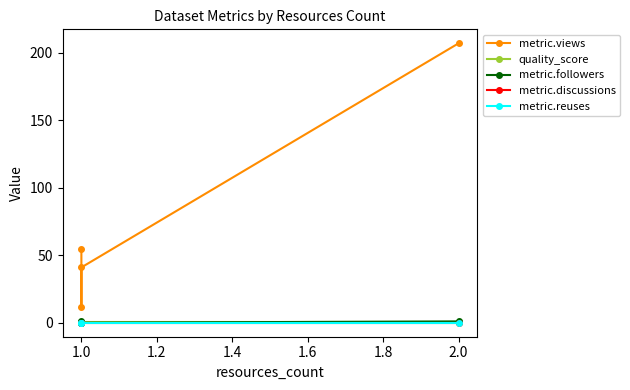

True or false: metric.views and metric.followers cross at least once.

False